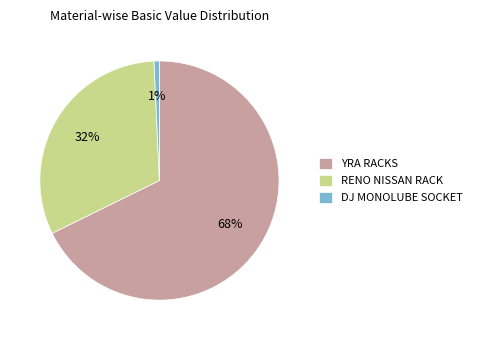

To the nearest percent, what is the difference between the DJ MONOLUBE SOCKET and RENO NISSAN RACK slice percentages?

31%